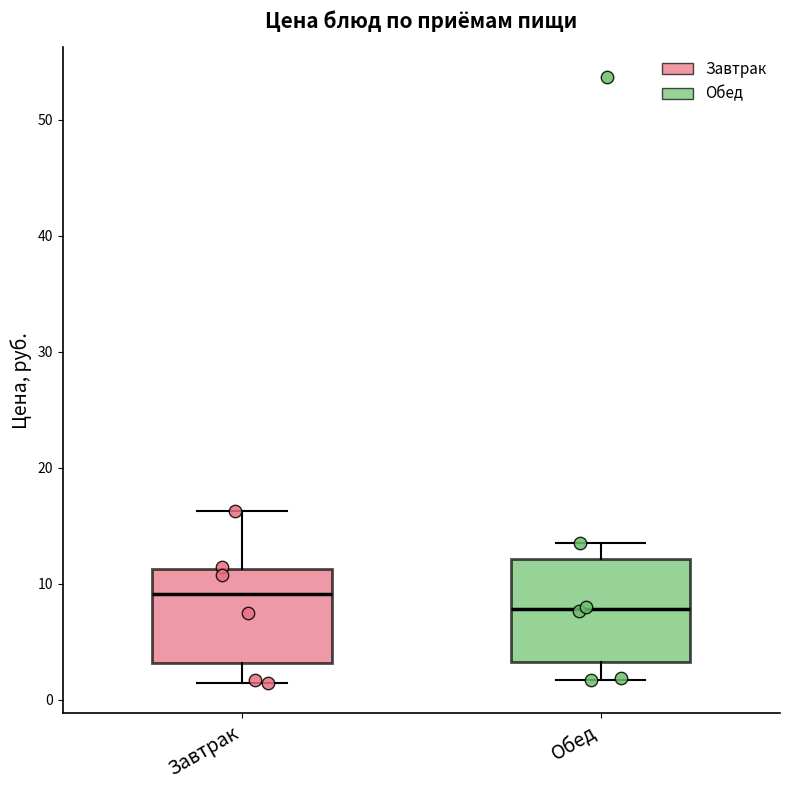

Which box's median line is the lowest?

Обед